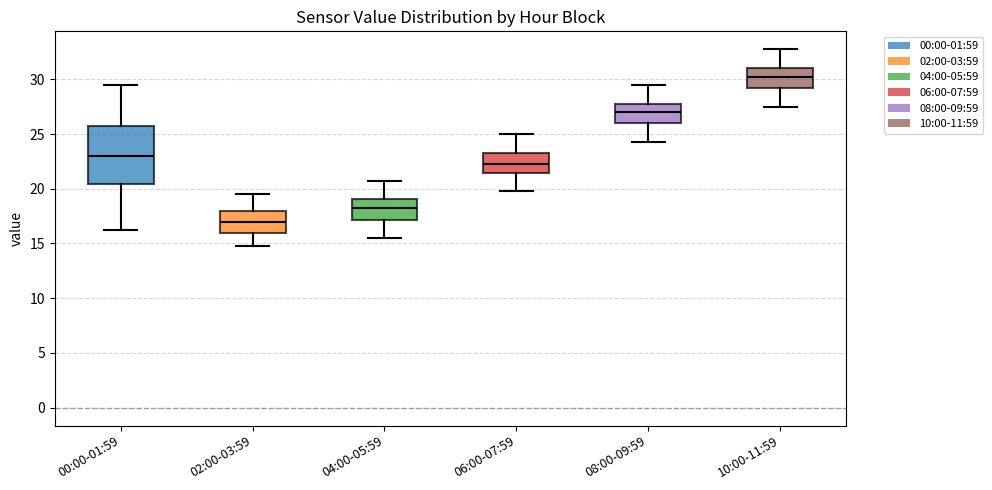

Where does the lower whisker of the box for 04:00-05:59 end on the y-axis? The values are not printed on the chart, so give them approximately, as read against the axis.

15.5